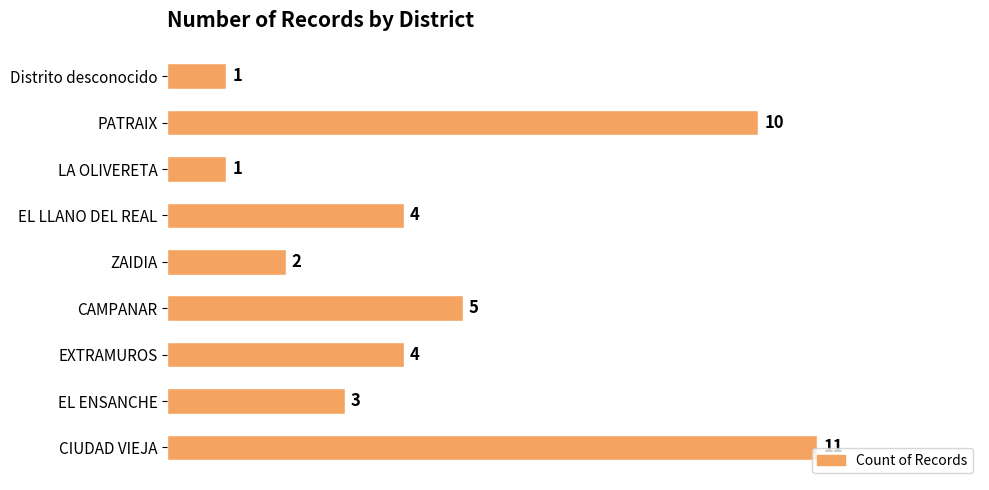

True or false: the data shows 10 at PATRAIX.

True